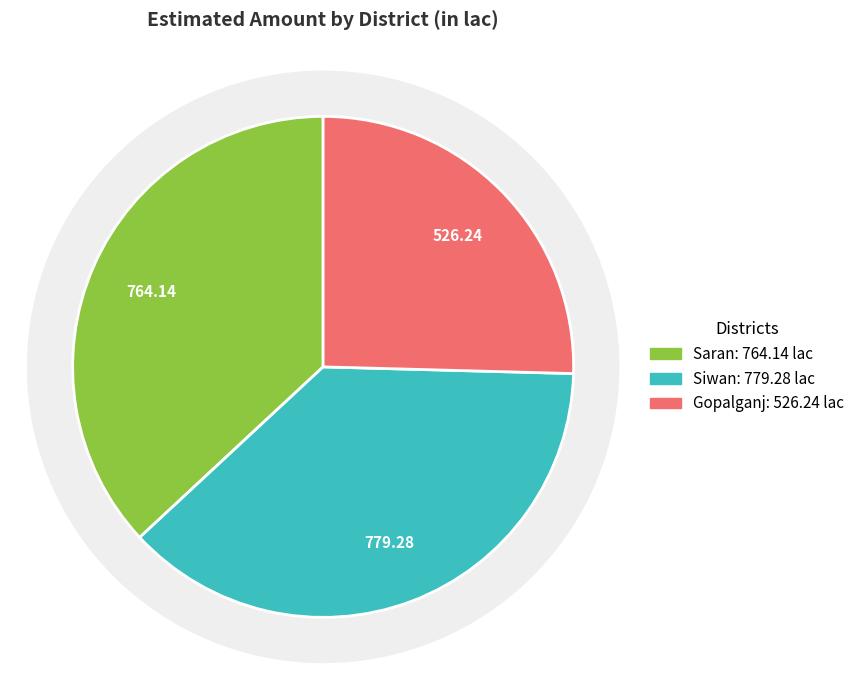

Does Gopalganj represent more than half of the total?

No